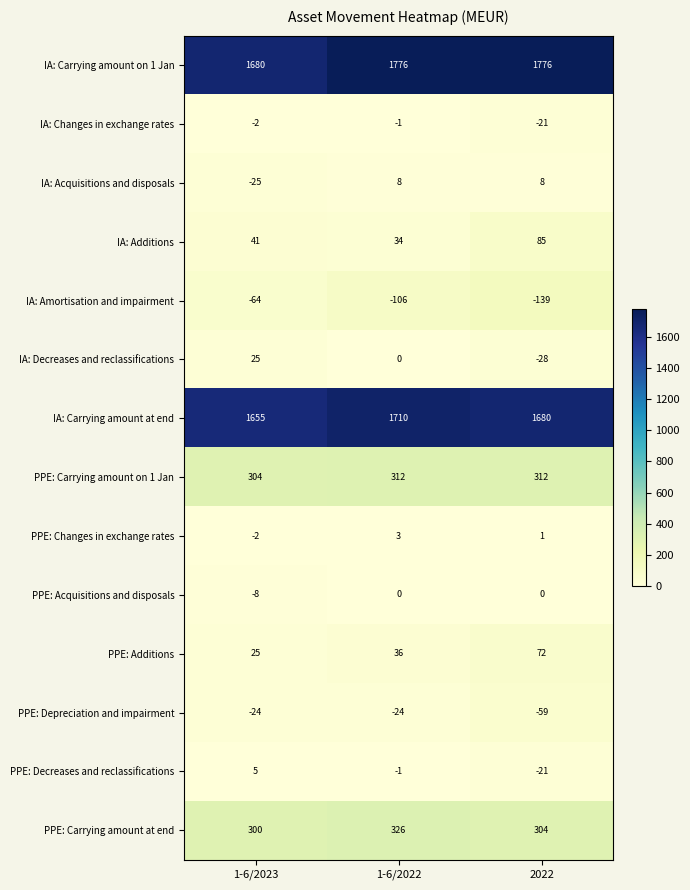

What is the difference between the second highest and minimum values in the PPE: Additions series?

11